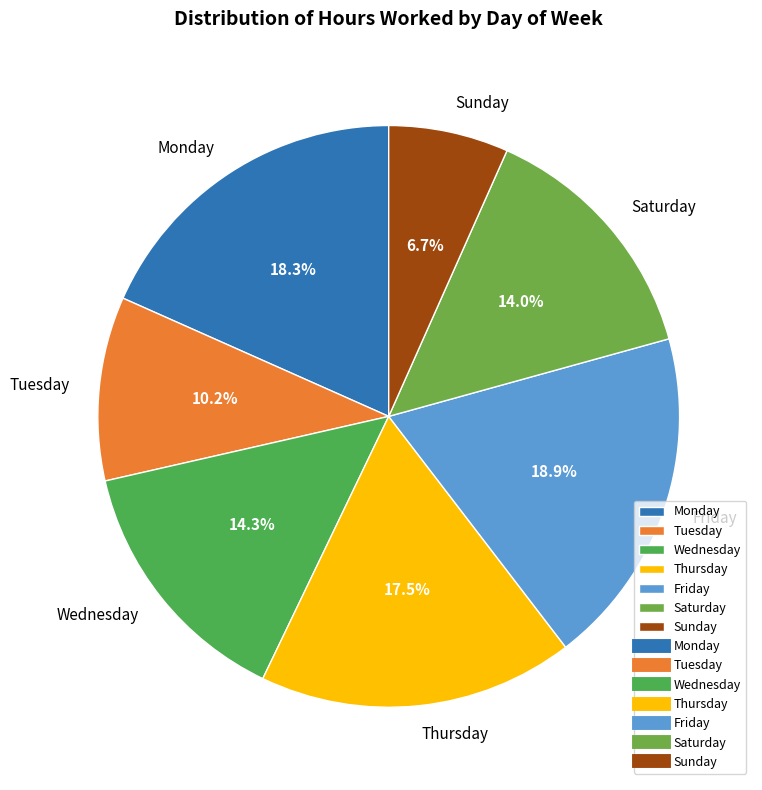

What portion of the pie excludes Monday?

81.7%